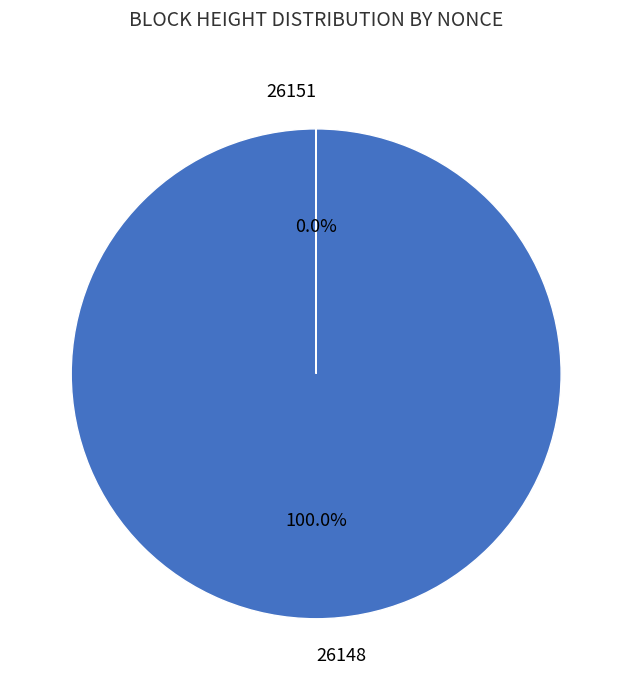

Does any single category account for the majority?

Yes